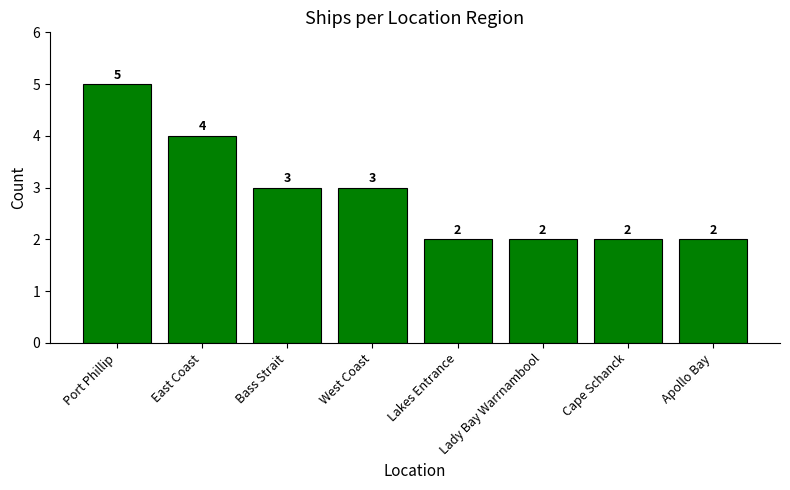

What is the ratio of the value at West Coast to the value at Lakes Entrance?

1.5